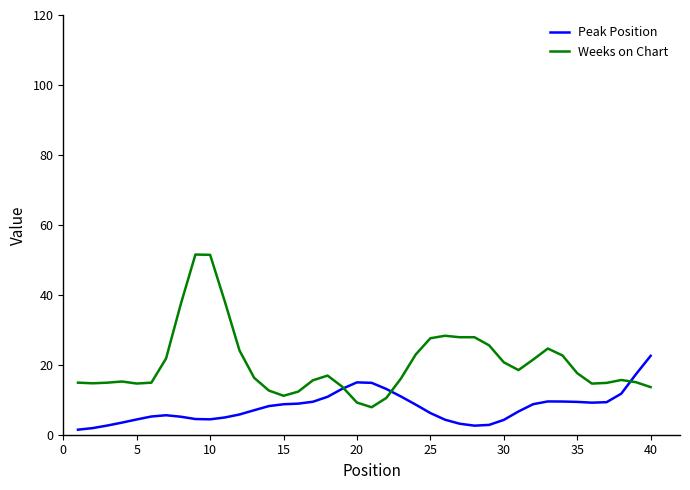

Which series has the largest range (max minus min)?

Weeks on Chart